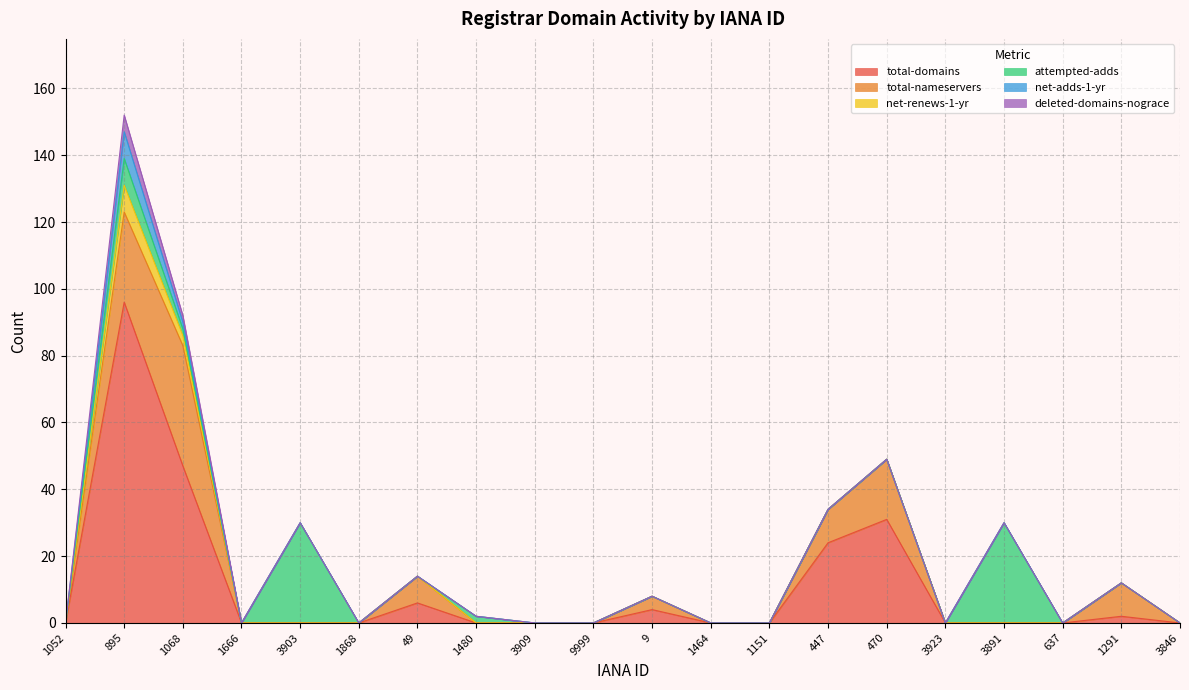

What is the maximum value for deleted-domains-nograce?

5